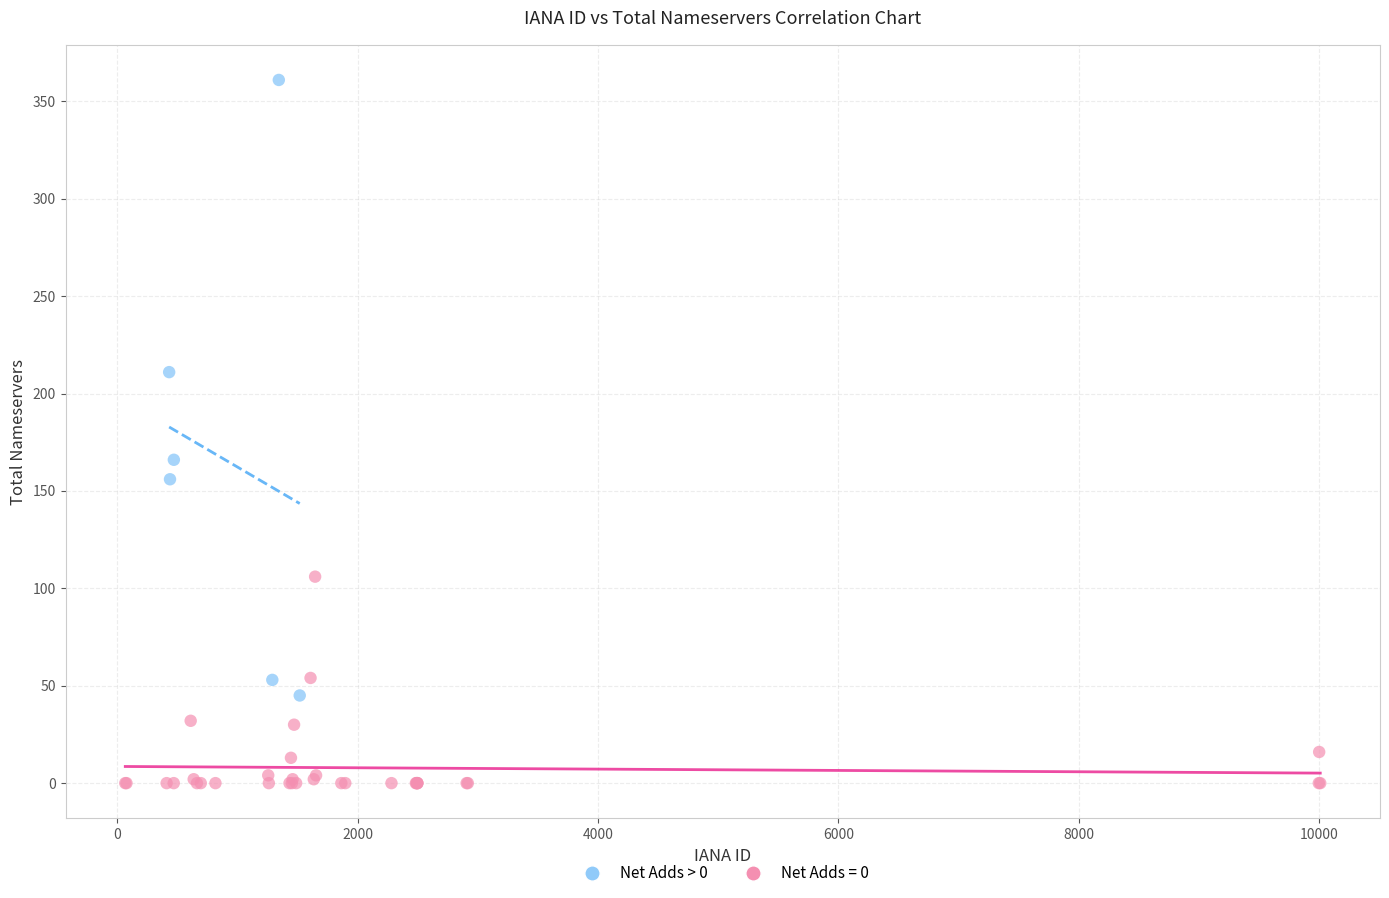

Which series has the widest spread of Y values?

Net Adds > 0